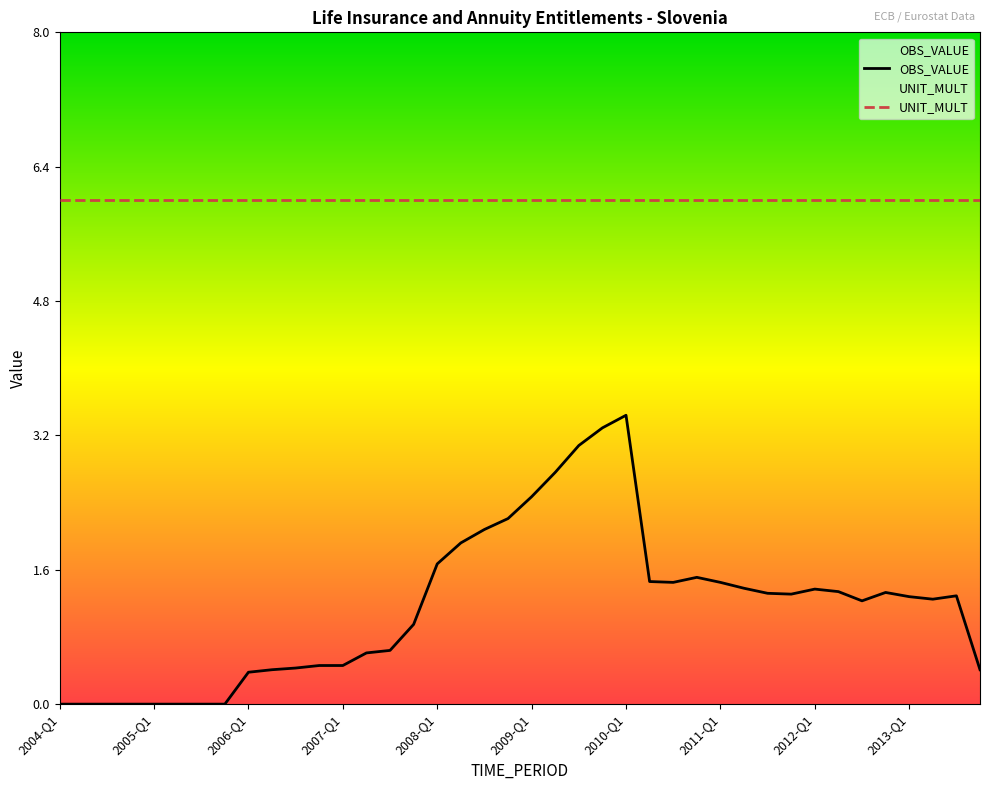

Read the OBS_VALUE value at 38.

1.3